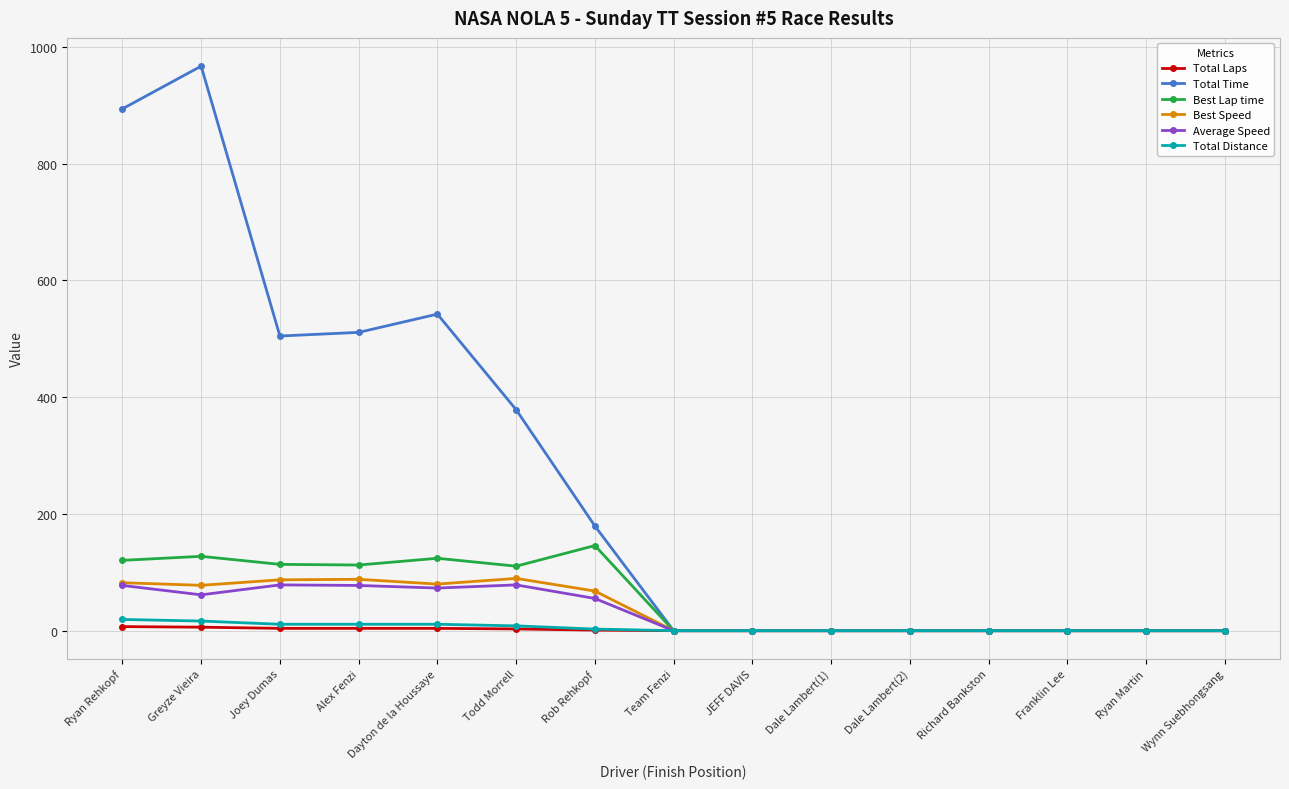

The value of Best Lap time at Alex Fenzi is 112.5. True or false?

True